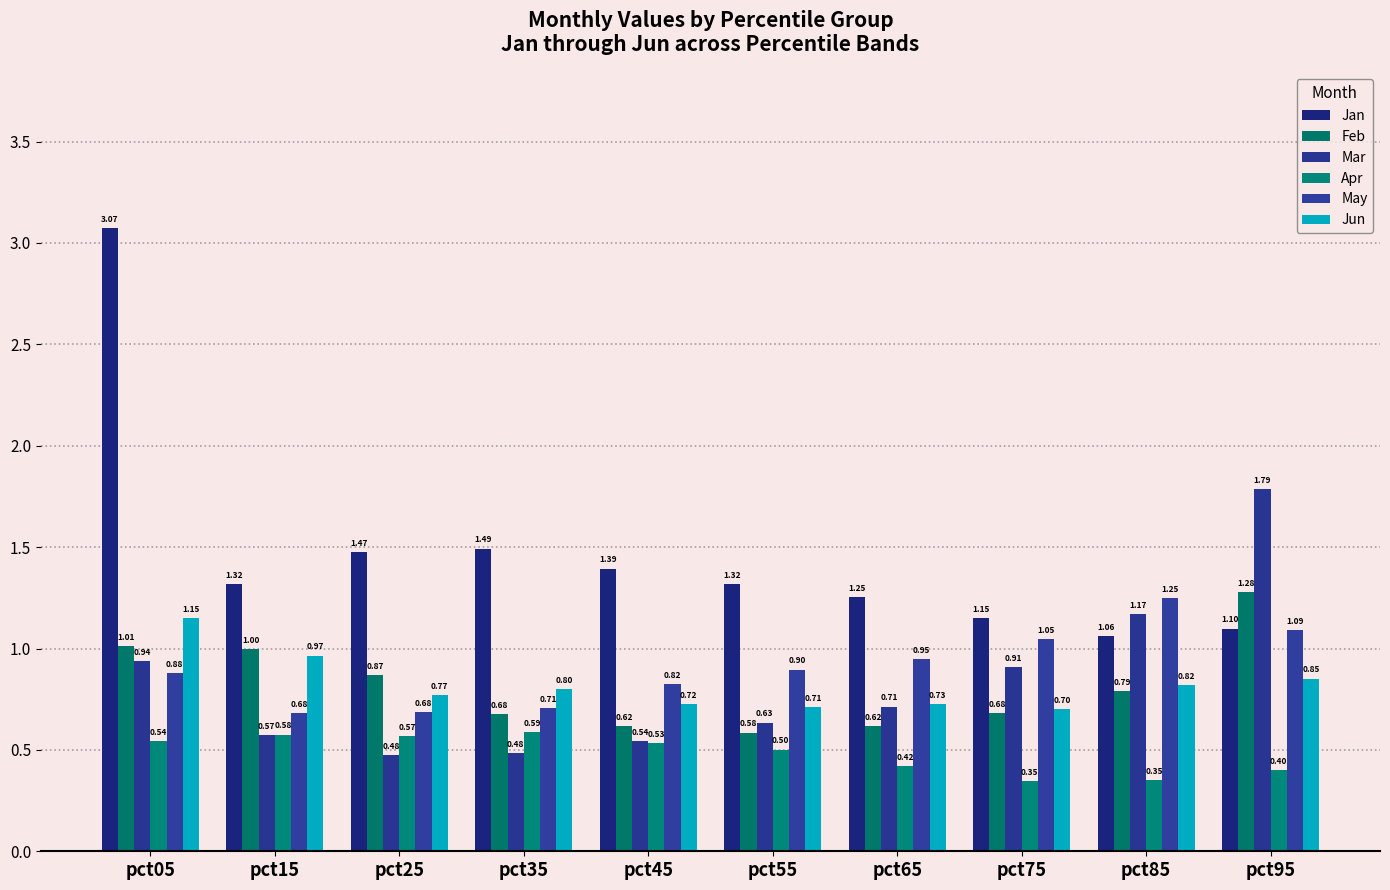

Which series has the largest total across all categories?

Jan